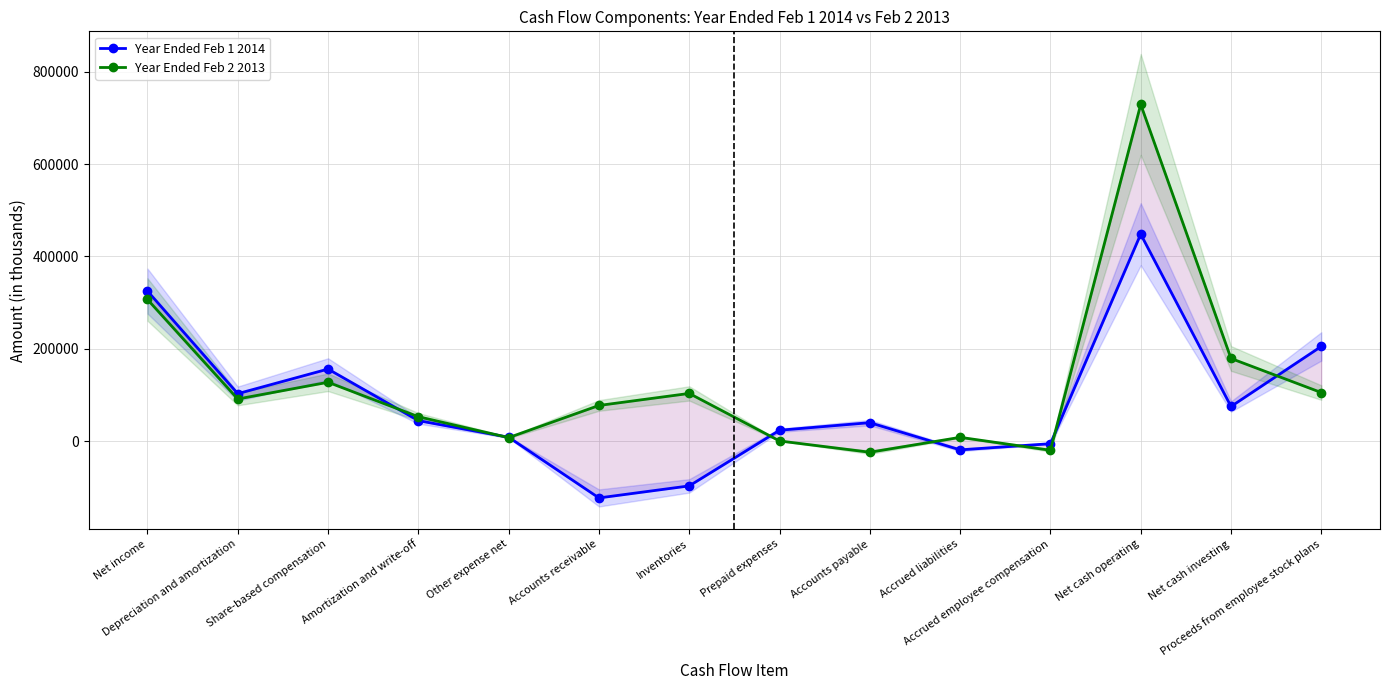

How many values in the Year Ended Feb 2 2013 series are below 91028?

7